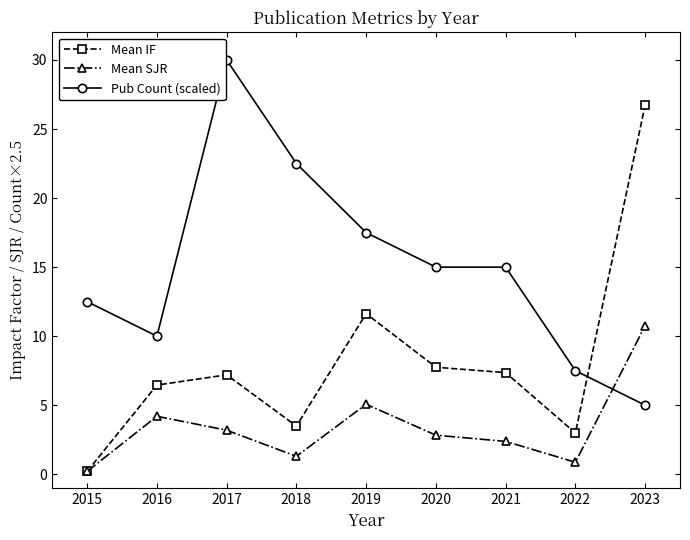

Rank the series at 2021 from lowest to highest value.

Mean SJR, Mean IF, Pub Count (scaled)